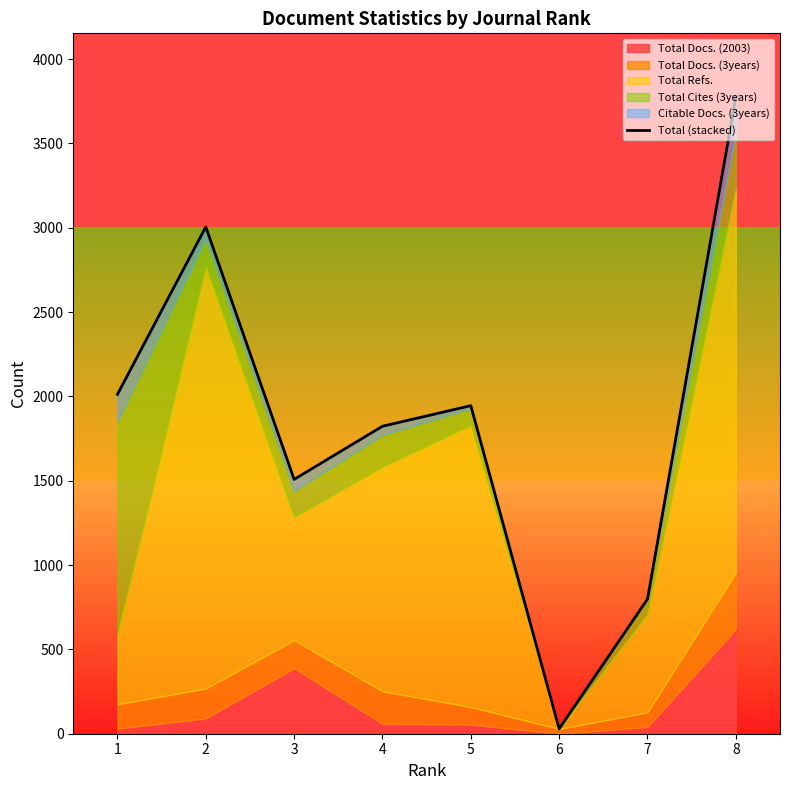

What is the difference between the maximum and minimum values?

3746